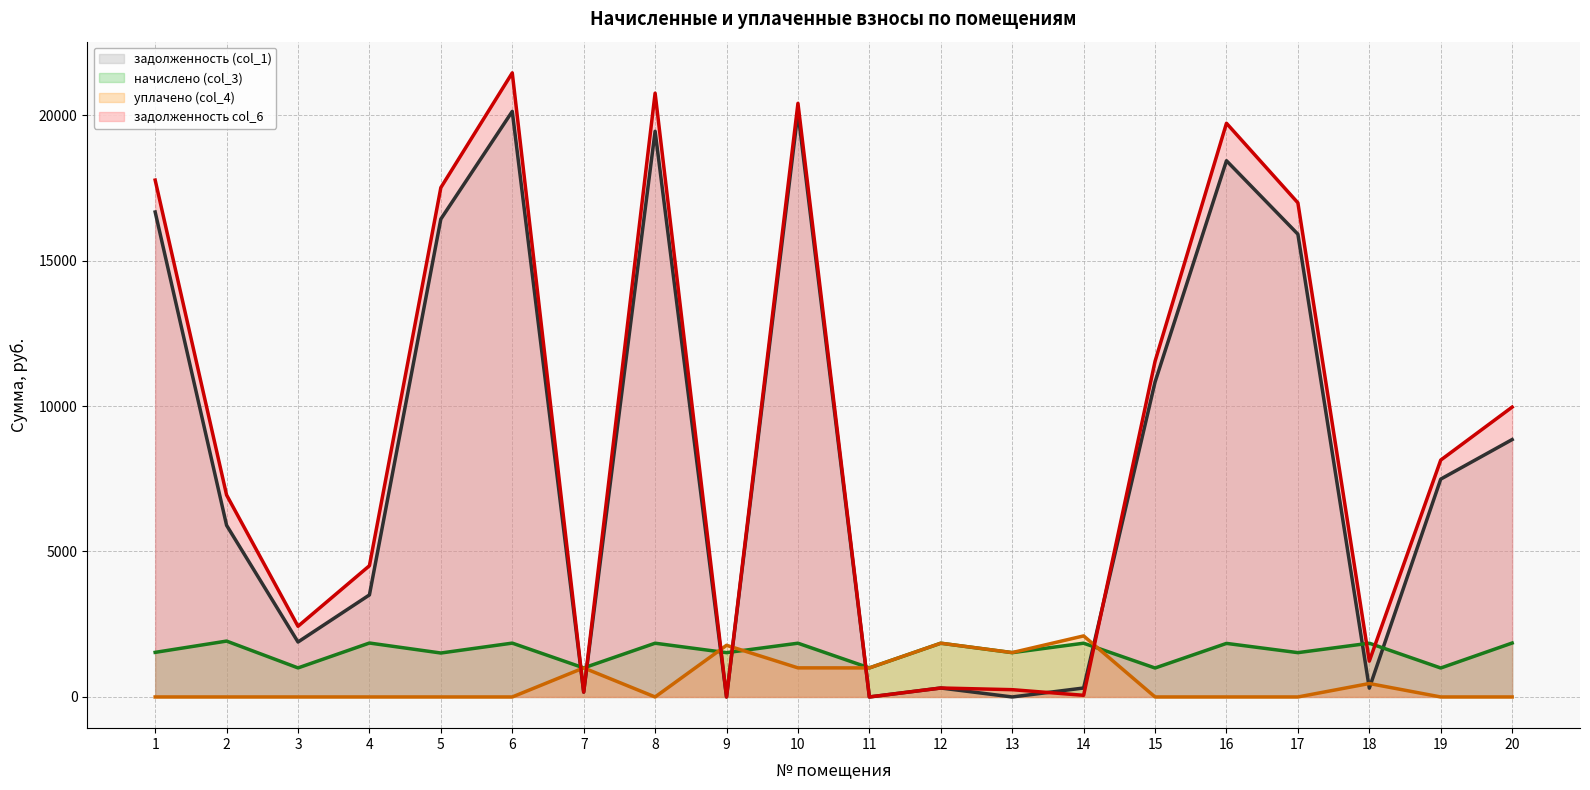

Rank the series at 18 from highest to lowest value.

начислено (col_3) (line), задолженность col_6 (line), уплачено (col_4) (line), задолженность (col_1) (line)